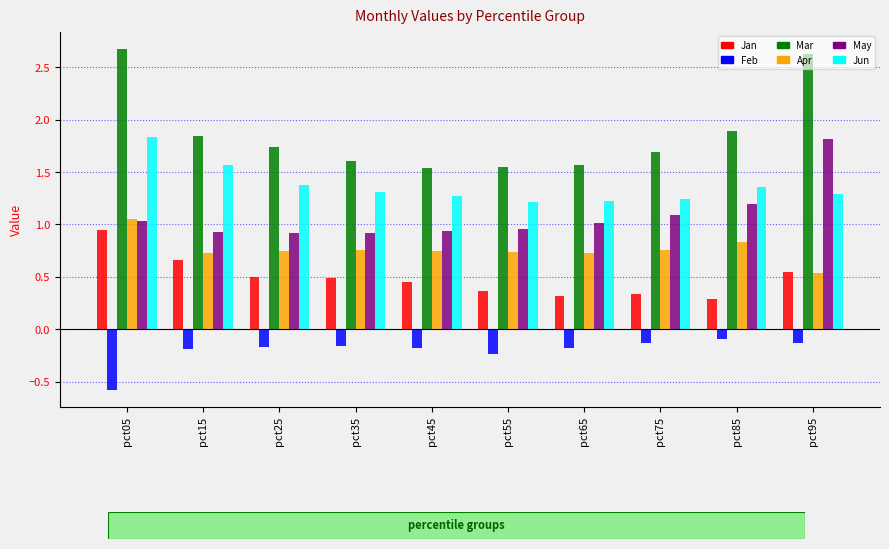

True or false: Jan has a value of 1.4 at pct05.

False